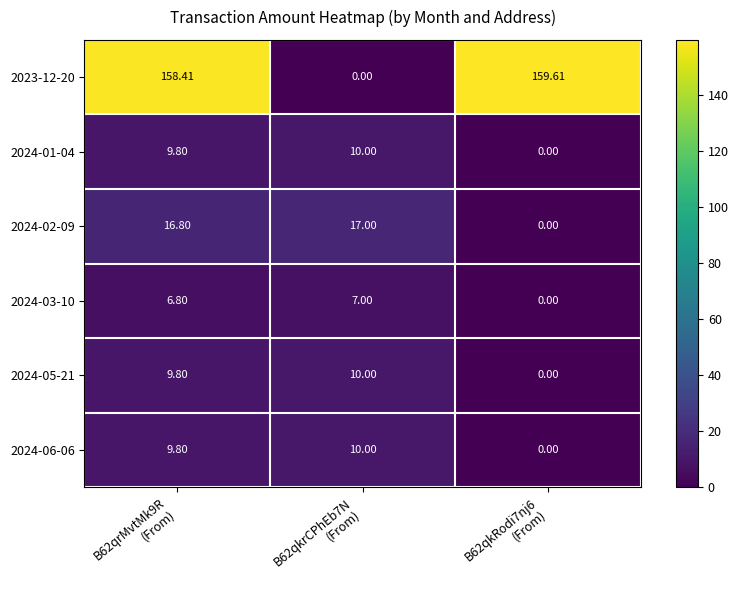

Reading left to right, extract all data points from this chart.

2023-12-20: B62qrMvtMk9R
(From)=158.4	B62qkrCPhEb7N
(From)=0.0	B62qkRodi7nj6
(From)=159.6
2024-01-04: B62qrMvtMk9R
(From)=9.8	B62qkrCPhEb7N
(From)=10.0	B62qkRodi7nj6
(From)=0.0
2024-02-09: B62qrMvtMk9R
(From)=16.8	B62qkrCPhEb7N
(From)=17.0	B62qkRodi7nj6
(From)=0.0
2024-03-10: B62qrMvtMk9R
(From)=6.8	B62qkrCPhEb7N
(From)=7.0	B62qkRodi7nj6
(From)=0.0
2024-05-21: B62qrMvtMk9R
(From)=9.8	B62qkrCPhEb7N
(From)=10.0	B62qkRodi7nj6
(From)=0.0
2024-06-06: B62qrMvtMk9R
(From)=9.8	B62qkrCPhEb7N
(From)=10.0	B62qkRodi7nj6
(From)=0.0